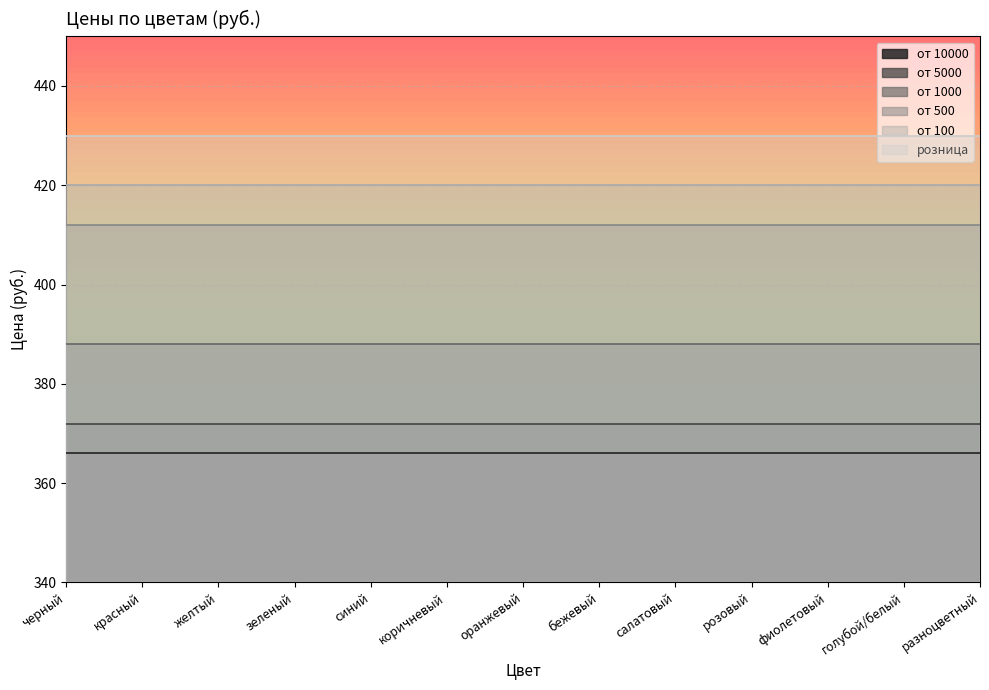

How many categories are shown in the chart?

13